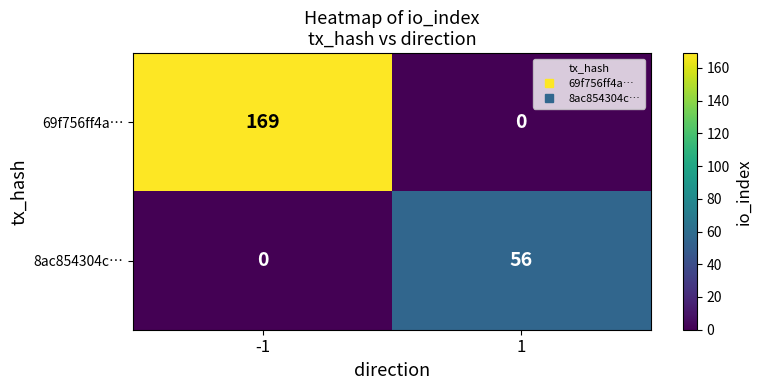

Which label corresponds to the largest value in the chart?

-1